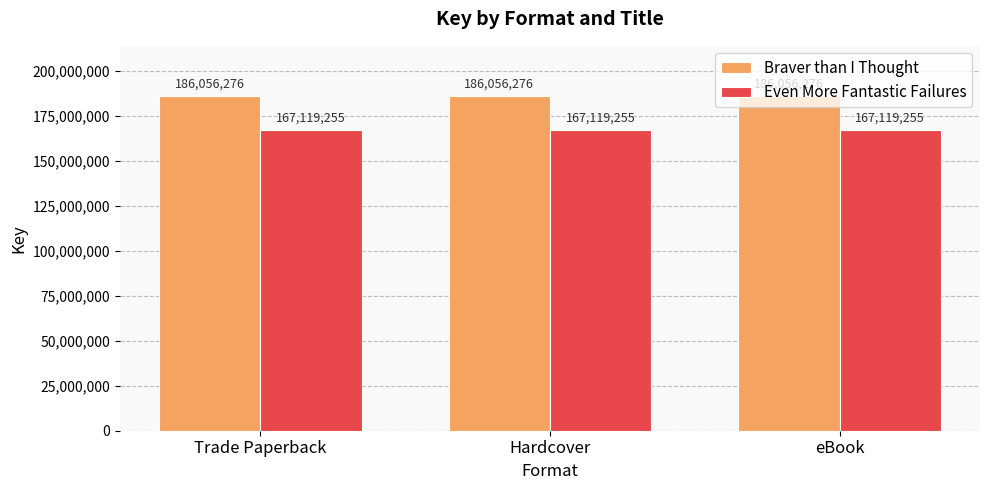

How many groups of bars are there?

3